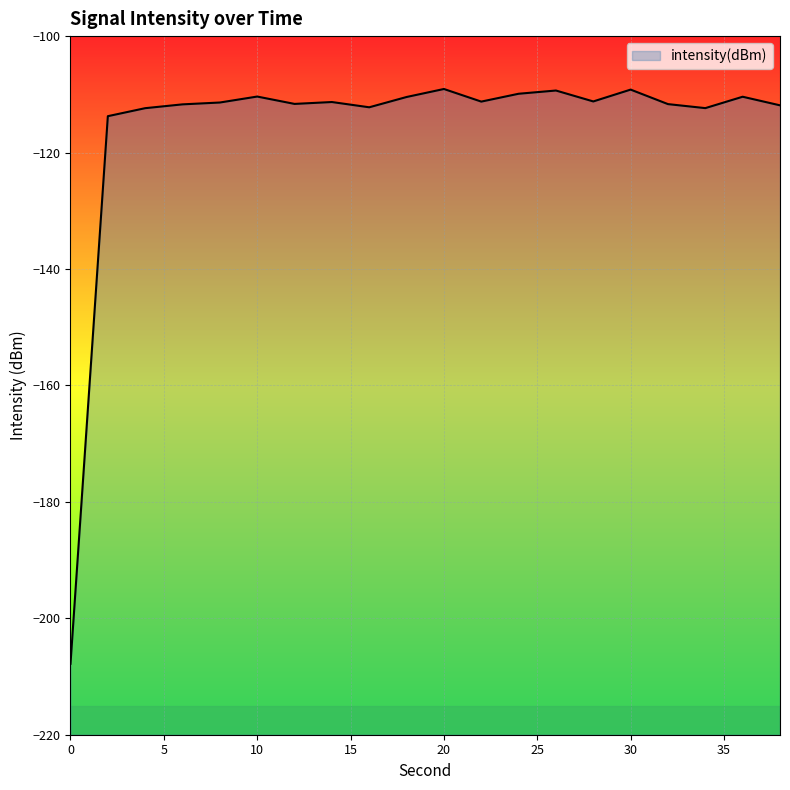

True or false: the data has more than 1 interior local peaks.

True